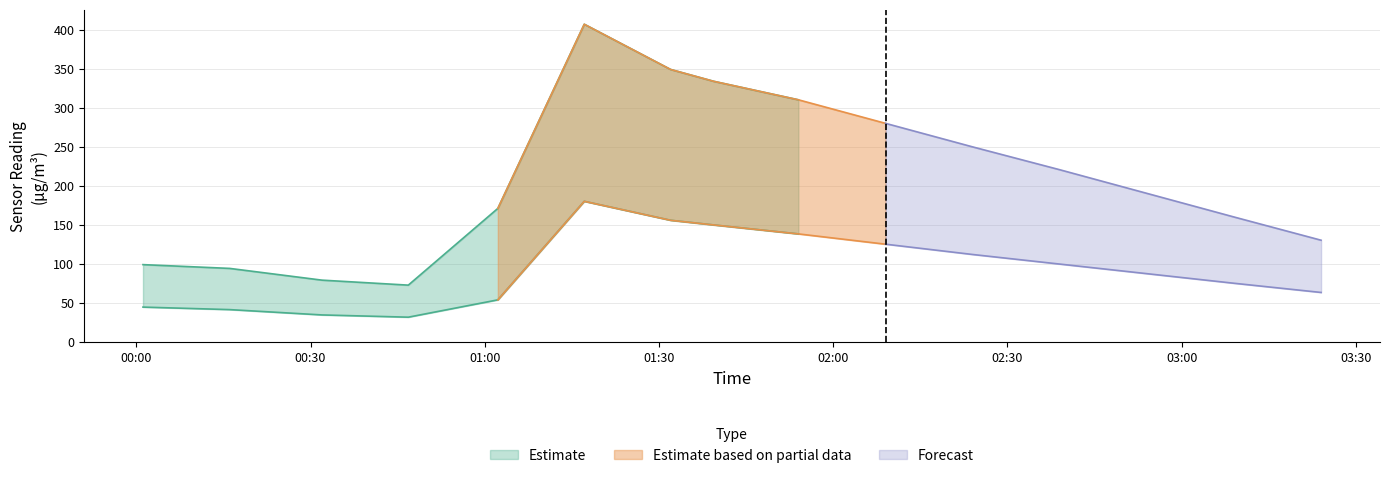

How many categories are shown in the chart?

15